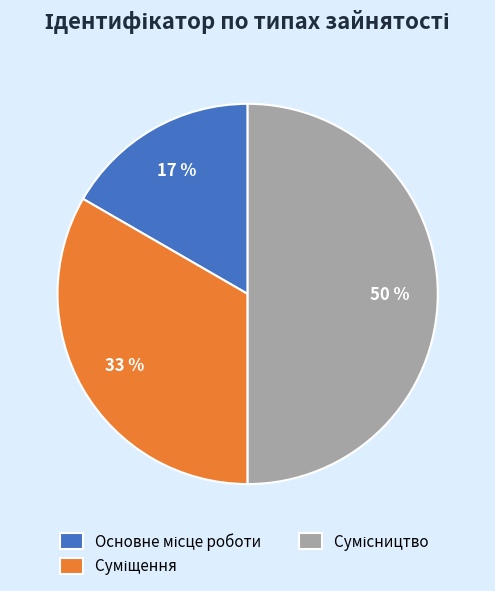

To the nearest percent, what is the difference between the largest and smallest slice percentages?

33%